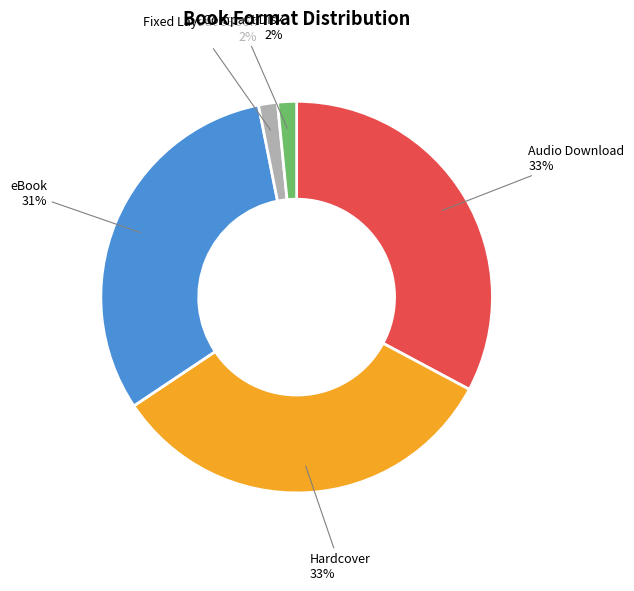

To the nearest percent, what is the difference between the largest and smallest slice percentages?

31%